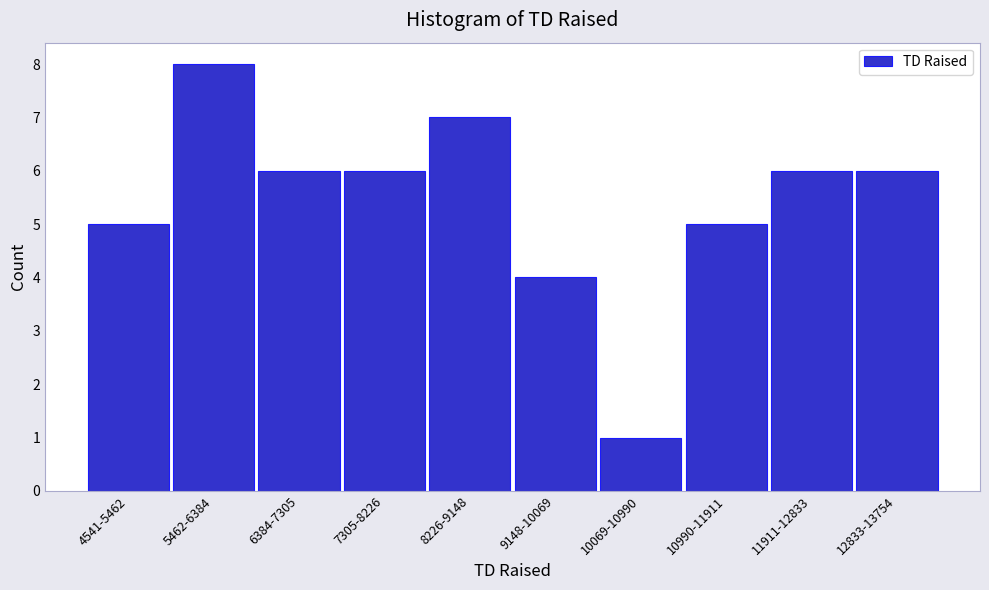

Reading right to left, transcribe all the data shown in this chart.

12833-13754=6	11911-12833=6	10990-11911=5	10069-10990=1	9148-10069=4	8226-9148=7	7305-8226=6	6384-7305=6	5462-6384=8	4541-5462=5